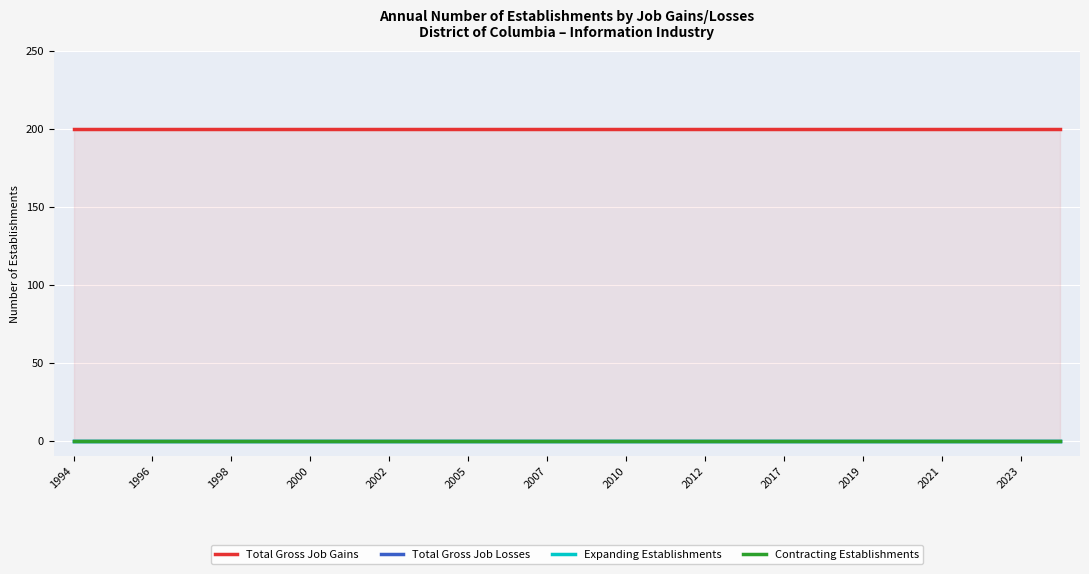

True or false: Contracting Establishments and Expanding Establishments cross at least once.

False